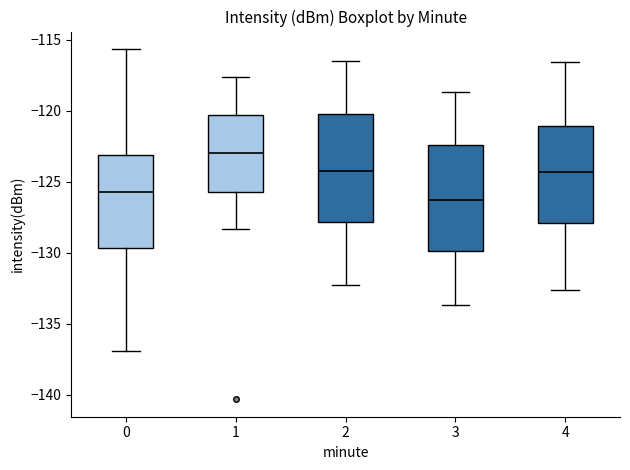

Where does the upper whisker of the box at x = 3 end on the y-axis? The values are not printed on the chart, so give them approximately, as read against the axis.

-118.5